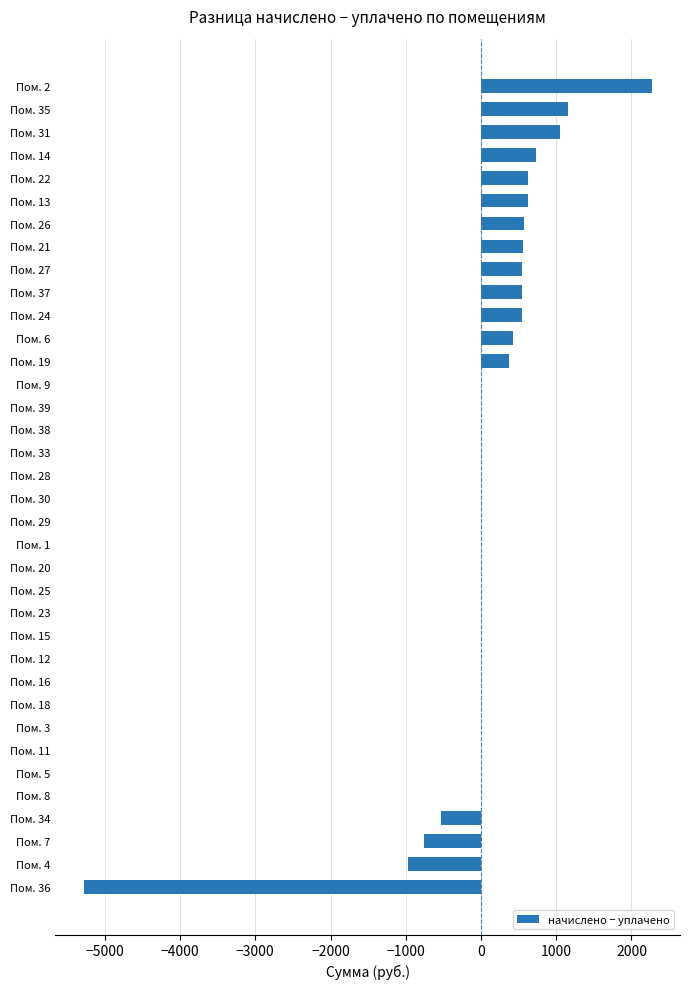

What is the change in value from Пом. 11 to Пом. 22?

+629.7